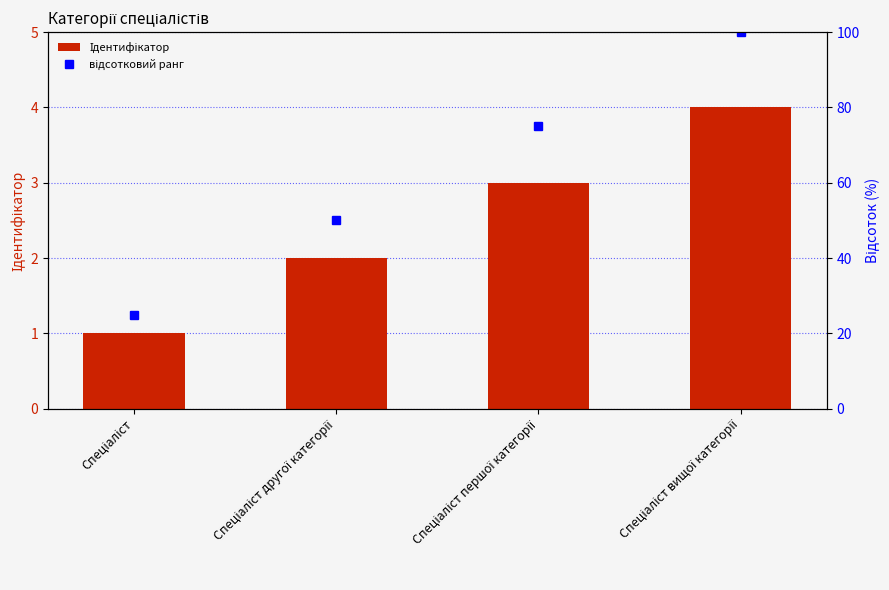

What is the difference between the highest and lowest values at Спеціаліст вищої категорії?

96